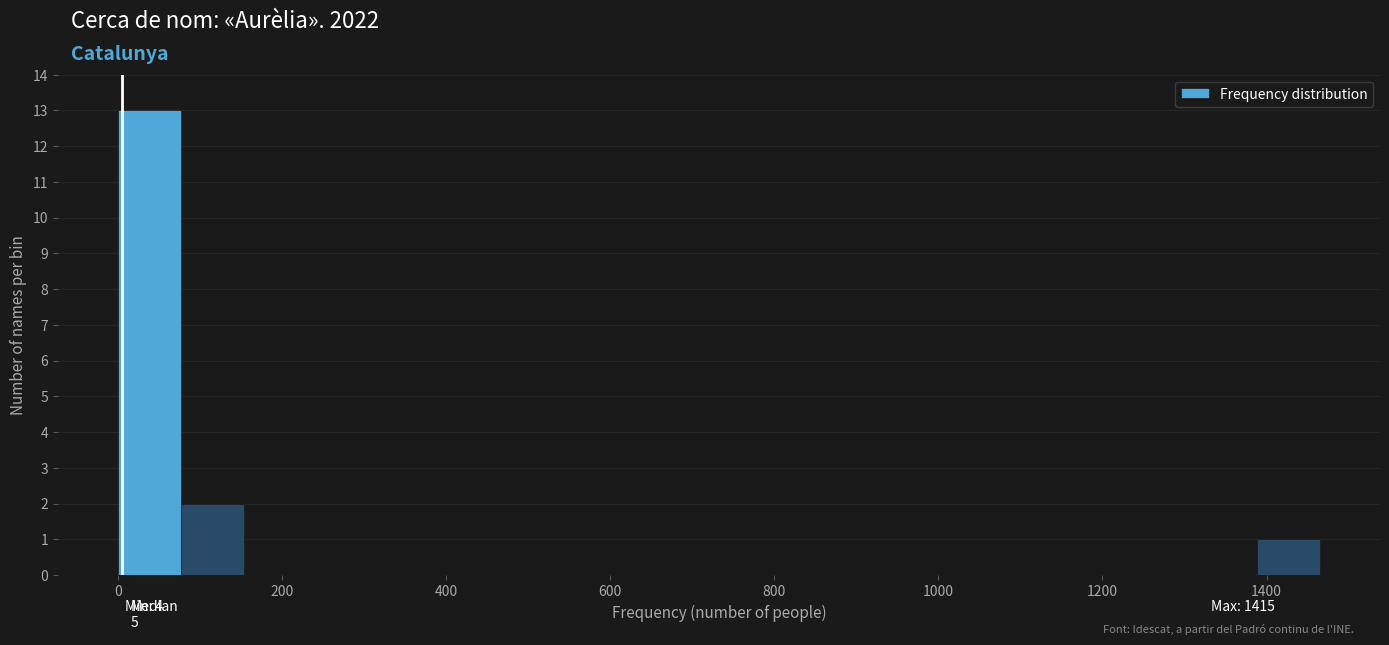

Around what value on the x-axis is the tallest bar? Give the approximate position of its centre, as read against the axis.

40